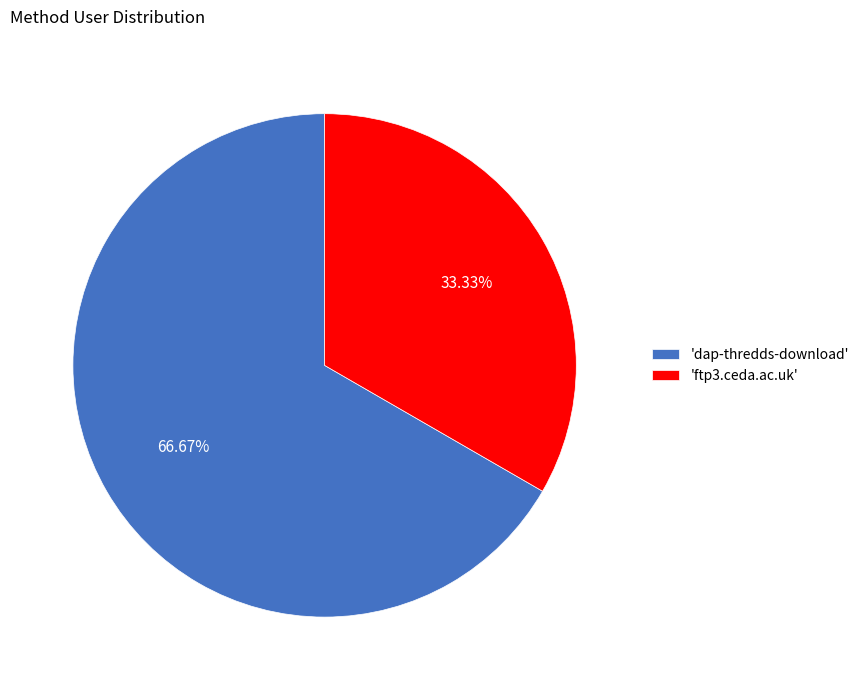

Do 'dap-thredds-download' and 'ftp3.ceda.ac.uk' together represent more than half of the pie?

Yes